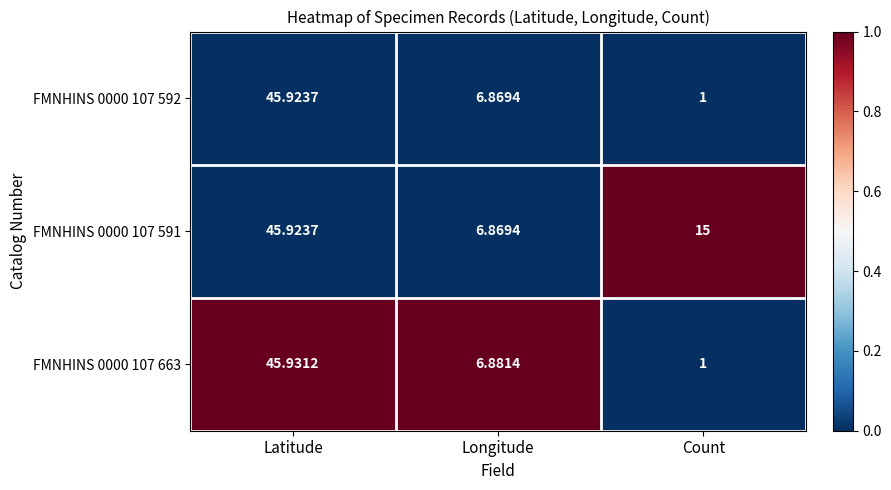

What is the total value across all series at Count?

17.0